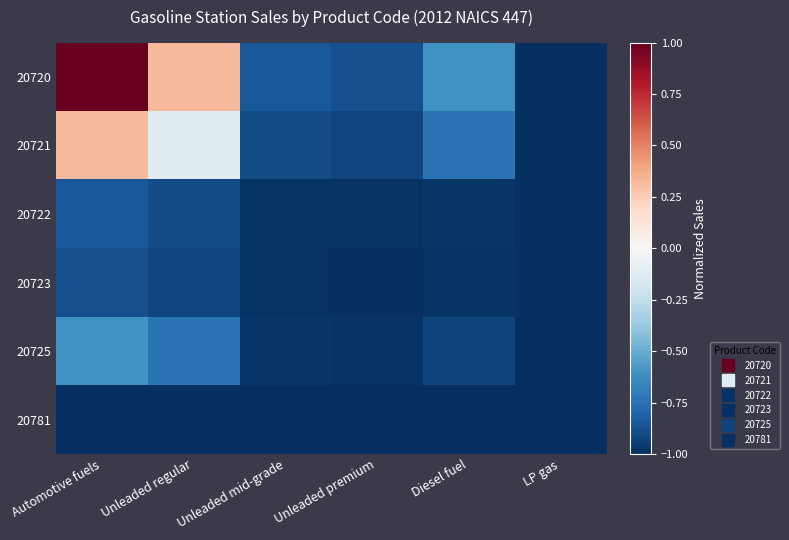

Which series changed the most between Unleaded mid-grade and Diesel fuel?

20720